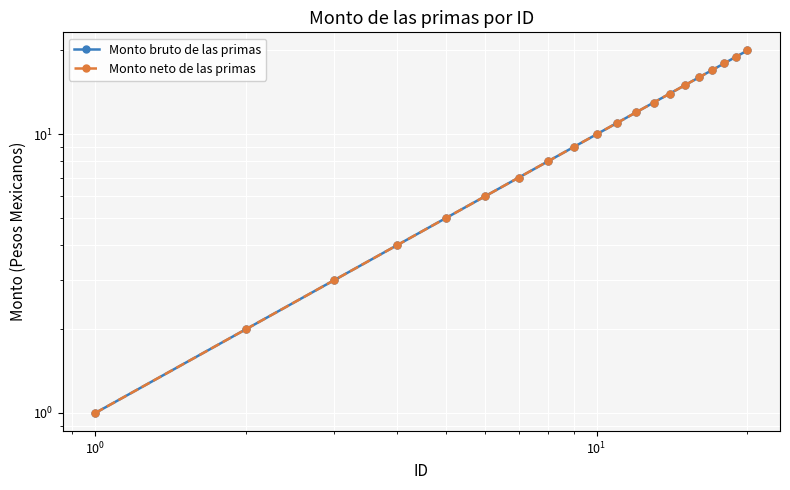

Which series has the widest spread of values?

Monto bruto de las primas